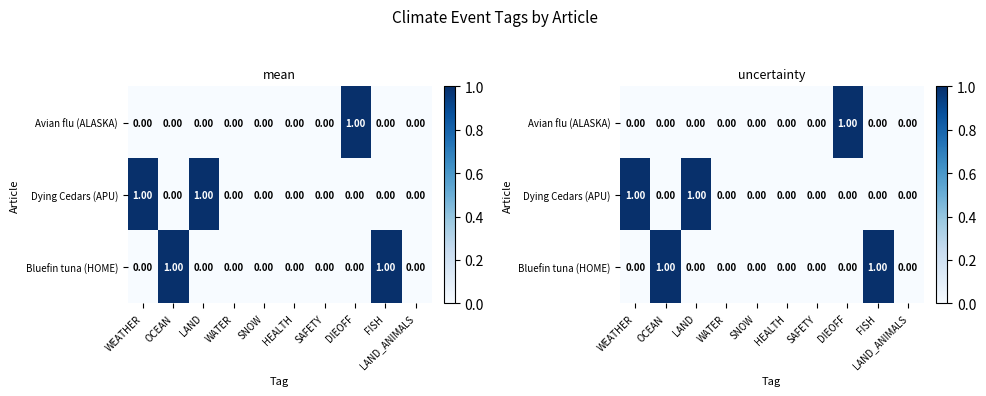

Is the value of Avian flu (ALASKA) at DIEOFF greater than the value of Dying Cedars (APU) at WEATHER?

No